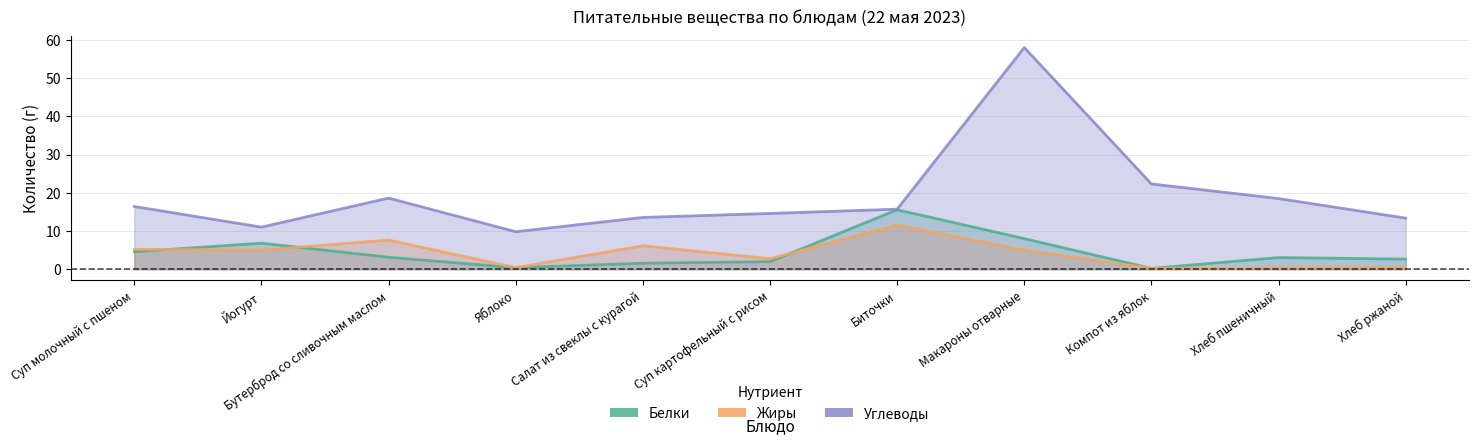

Rank the series by their maximum value, from lowest to highest.

Жиры, Белки, Углеводы